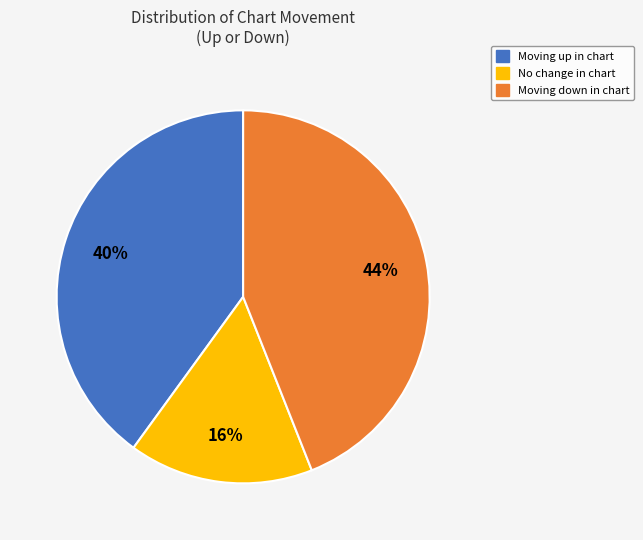

To the nearest percent, what is the average slice percentage?

33%